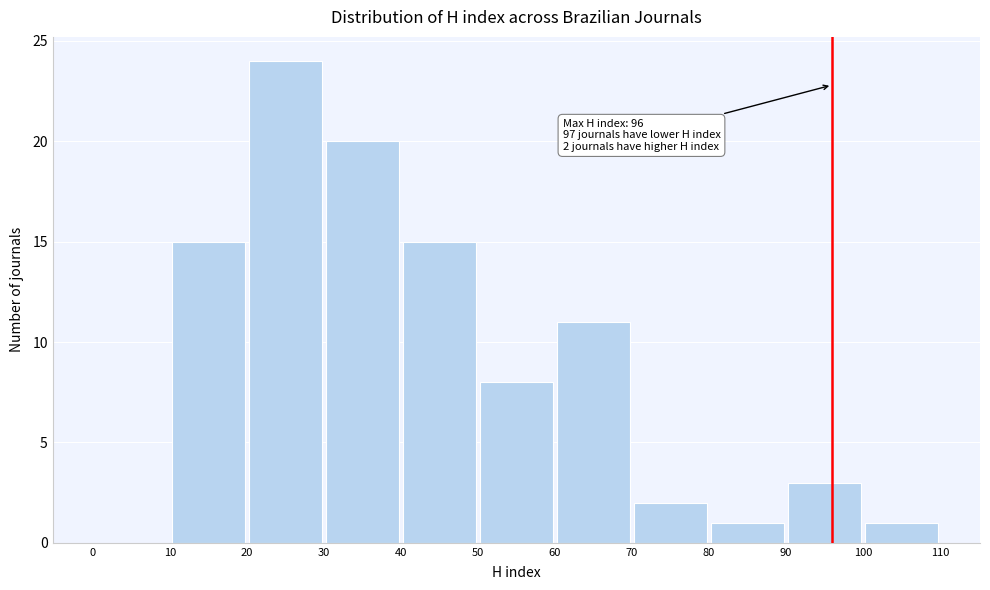

Which range on the x-axis has the tallest bar?

20 to 30